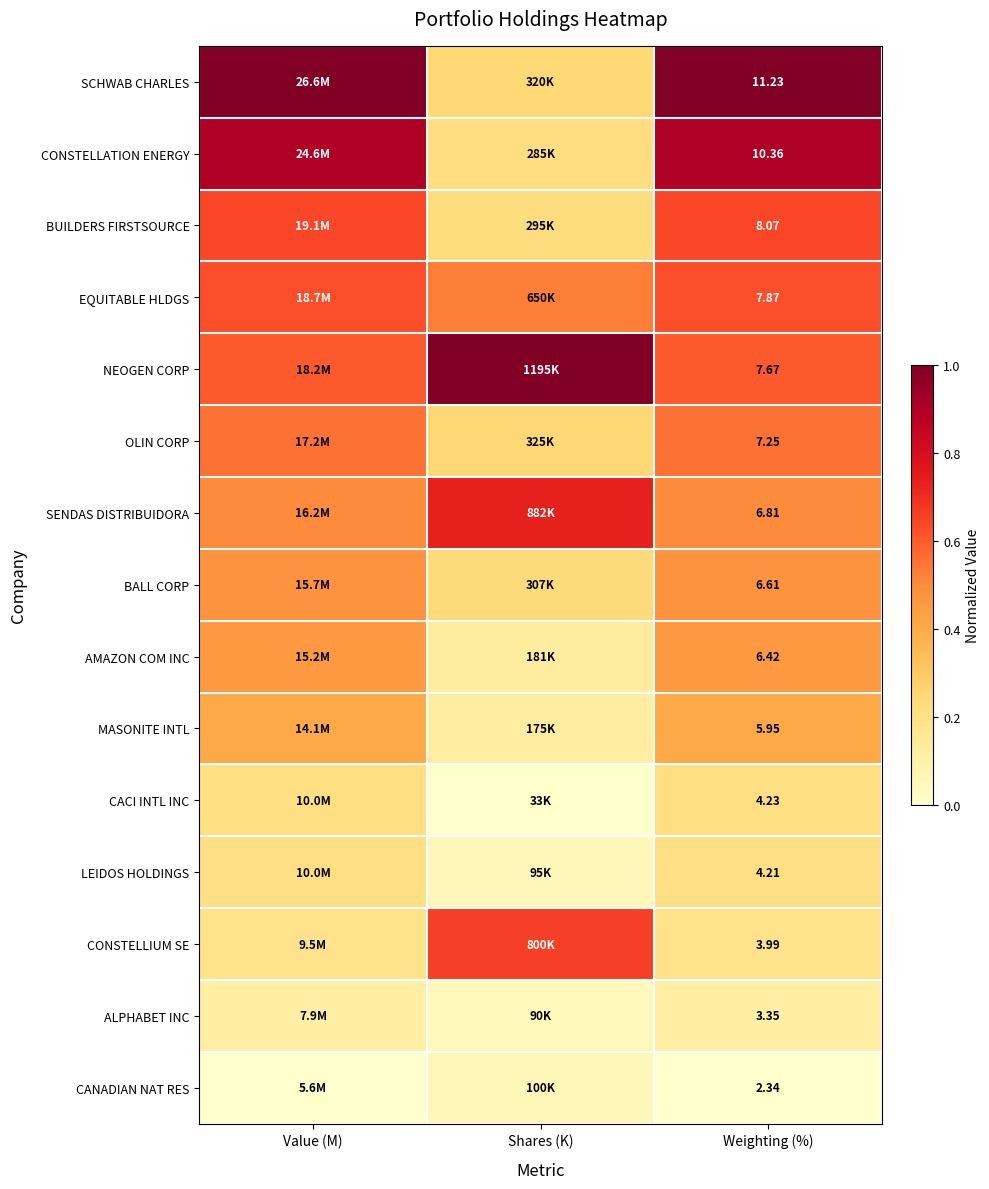

What is the spread (max minus min) of values at Value (M)?

1.0